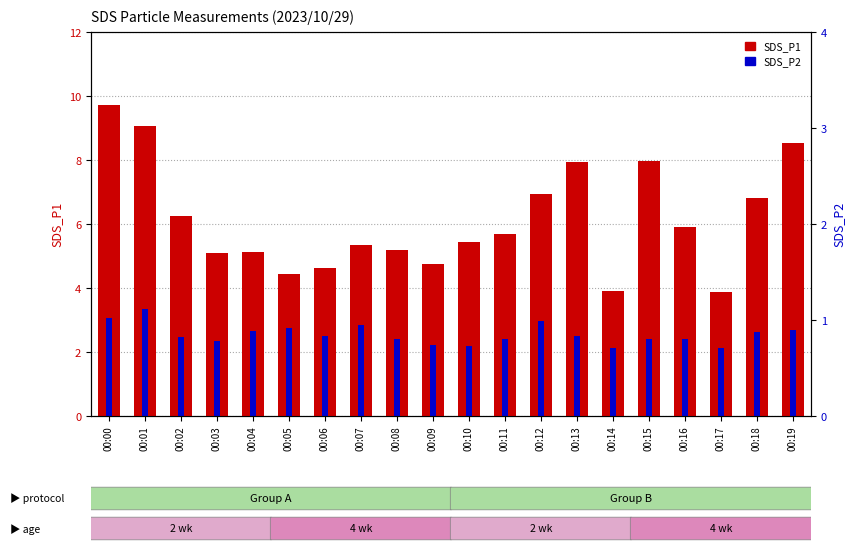

List the series in order of their peak value, lowest first.

SDS_P2, SDS_P1